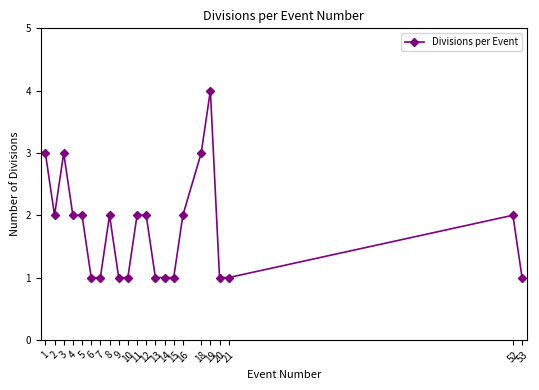

At which category does the chart reach its minimum across all series?

6